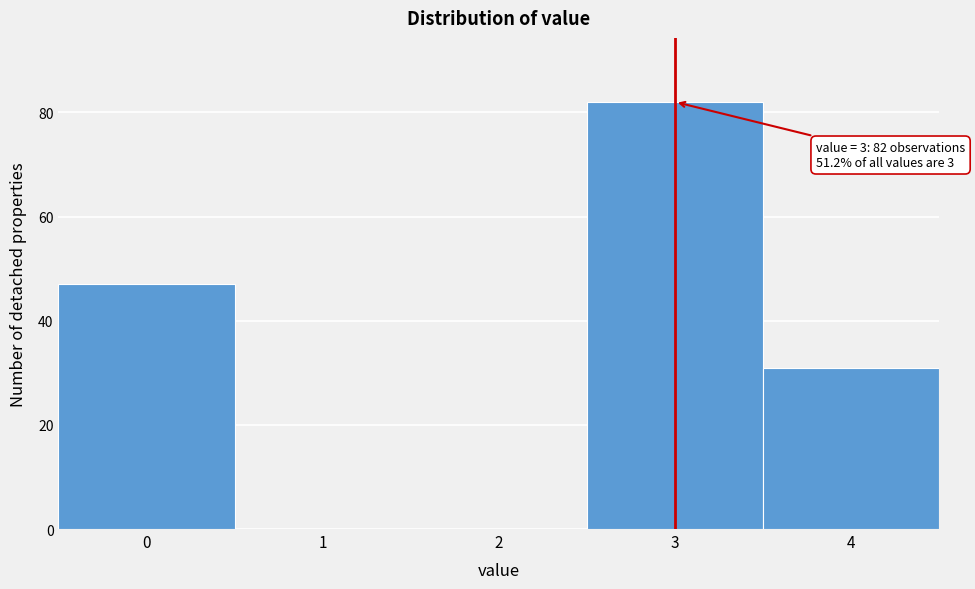

Reading left to right, transcribe all the data shown in this chart.

0=47	1=0	2=0	3=82	4=31